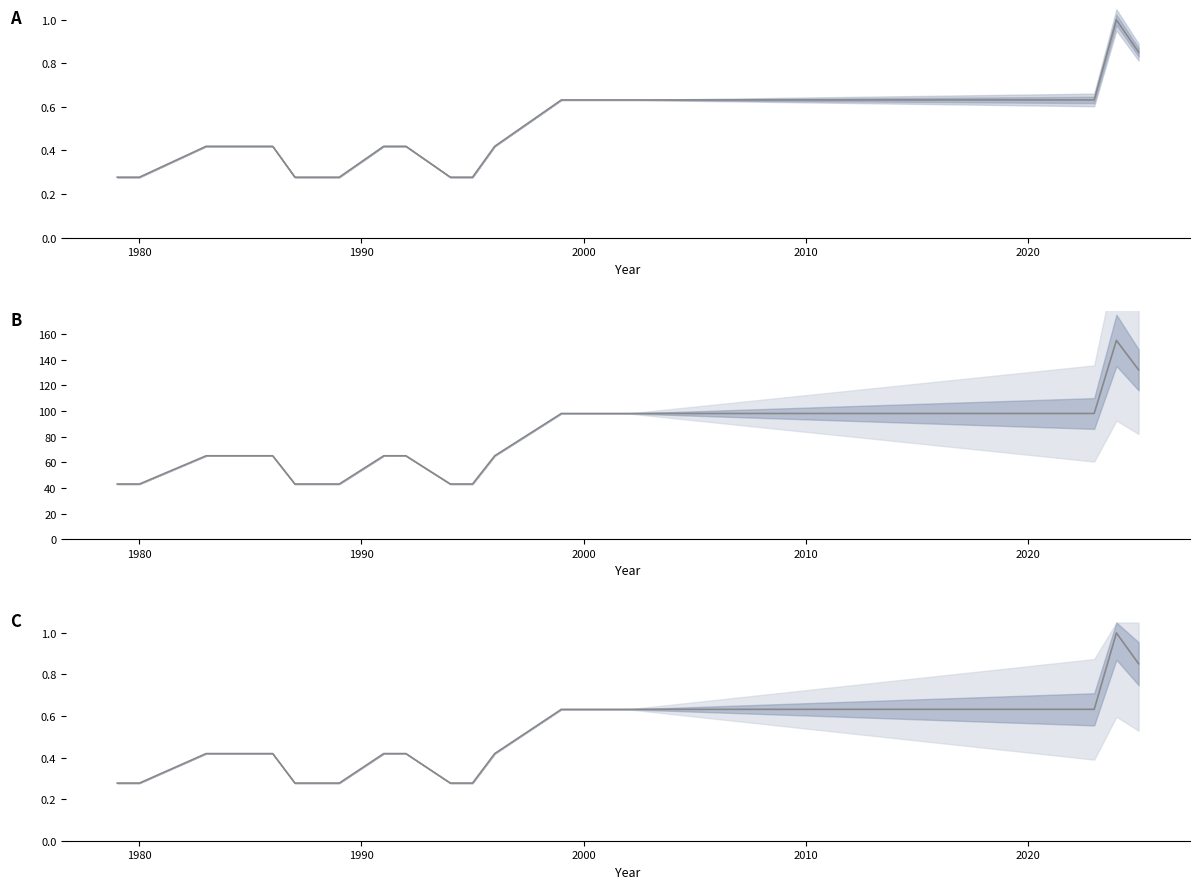

Reading left to right, extract all data points from this chart.

Price (PDF): 43.0	43.0	65.0	65.0	43.0	43.0	65.0	65.0	43.0	43.0	65.0	98.0	98.0	98.0	98.0	98.0	155.0	132.0
Price (PRINT): 0.3	0.3	0.4	0.4	0.3	0.3	0.4	0.4	0.3	0.3	0.4	0.6	0.6	0.6	0.6	0.6	1.0	0.9